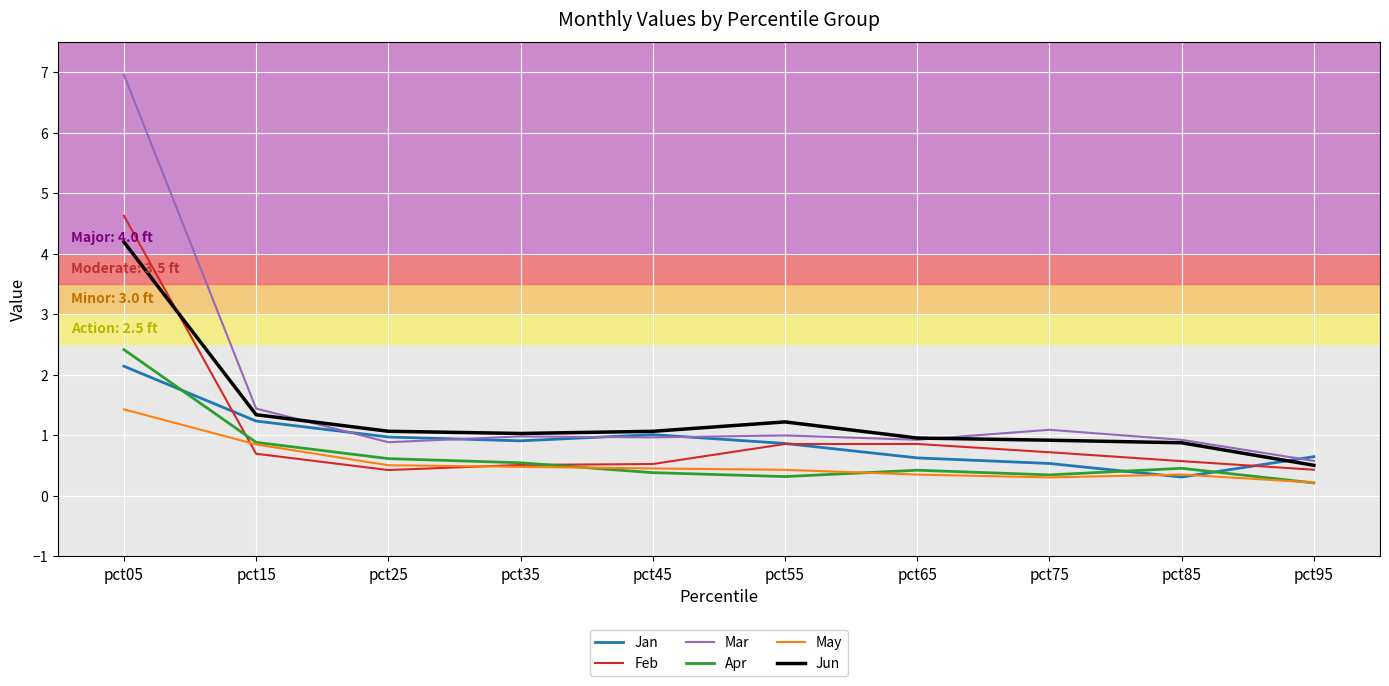

At which category does the chart reach its peak across all series?

pct05